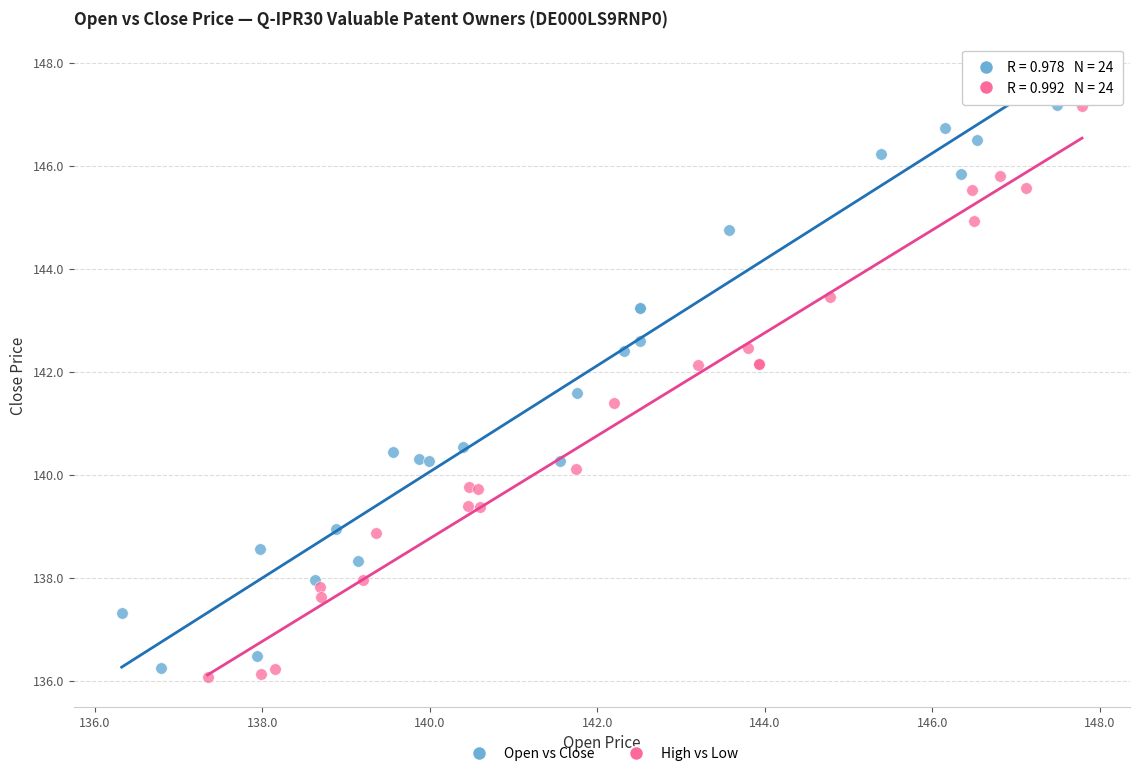

Which series reaches the minimum Y coordinate?

High vs Low